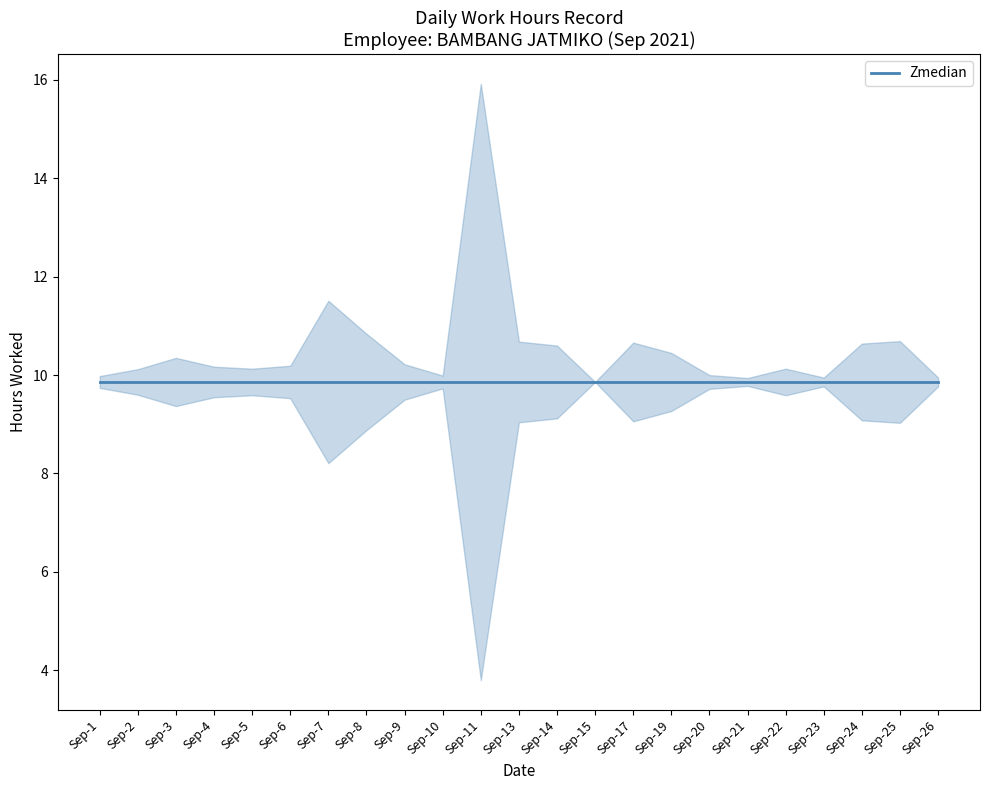

The chart shows a value of 14.5 at 1. True or false?

False